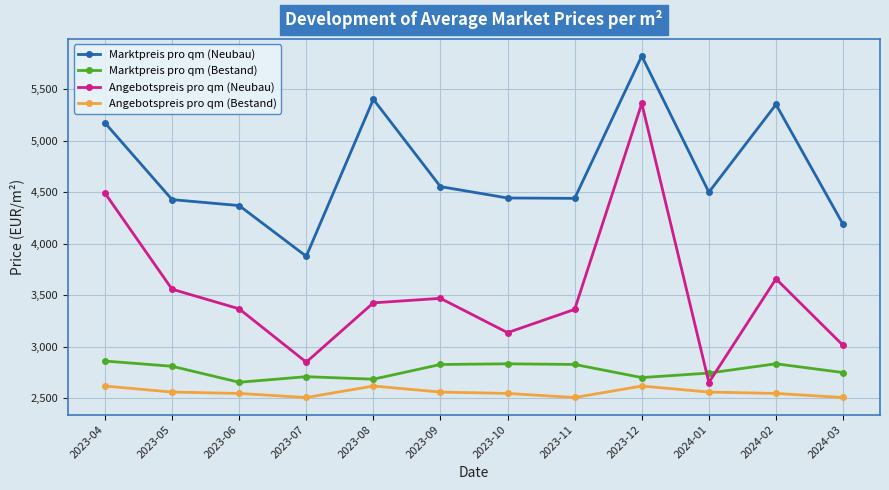

At which label does Marktpreis pro qm (Neubau) first exceed 4500?

2023-04